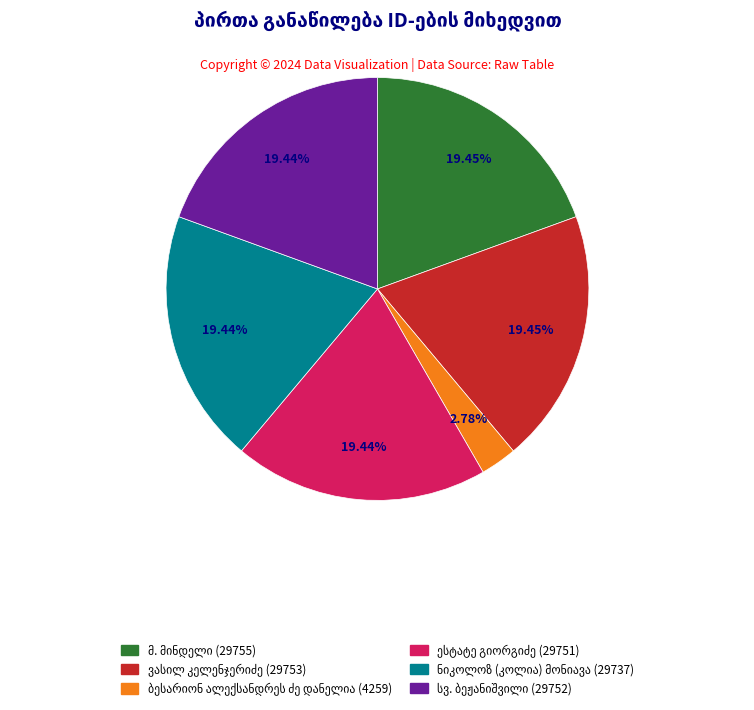

Does any single category account for the majority?

No